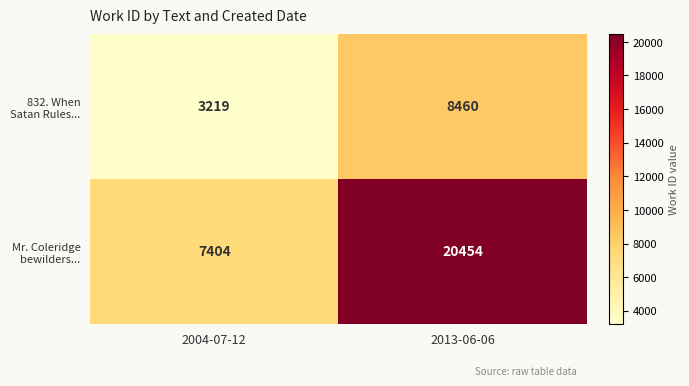

Which series has the largest total across all categories?

Mr. Coleridge bewilders...